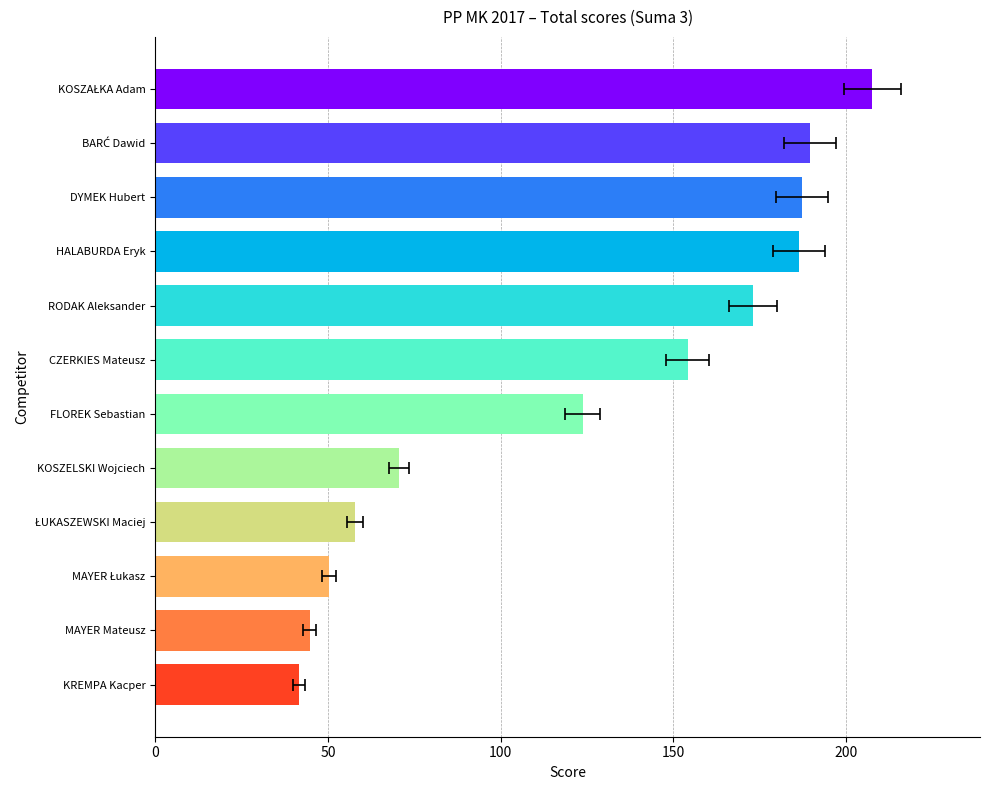

Read the value at MAYER Łukasz.

50.3